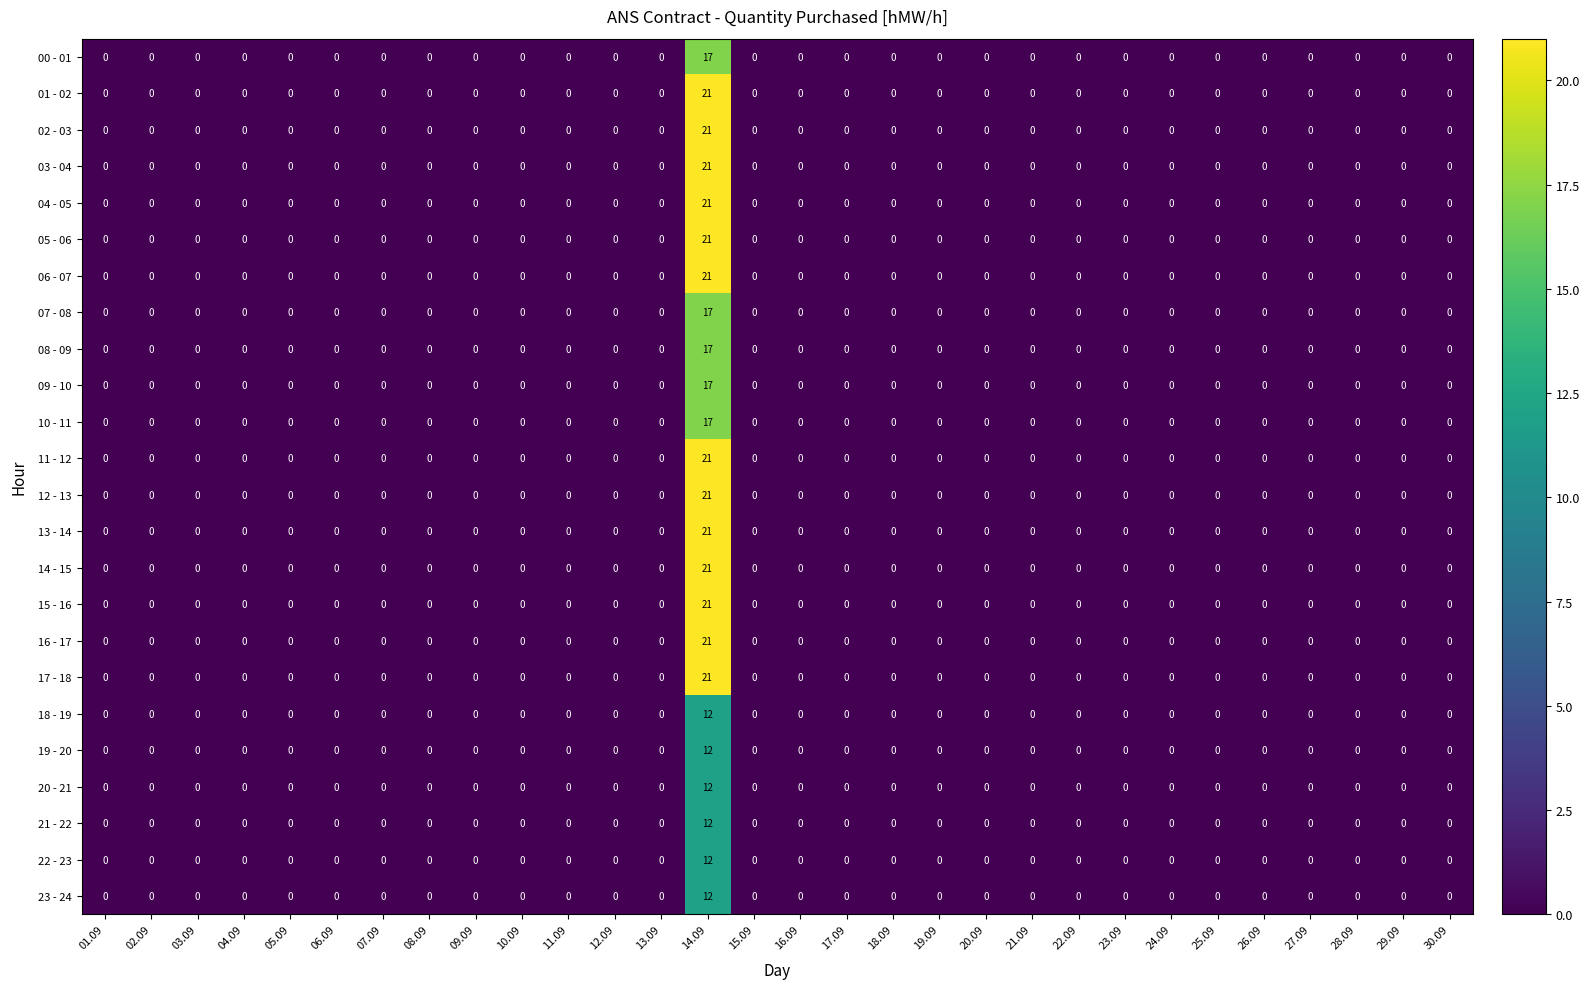

At which category is the sum across all series the highest?

14.09